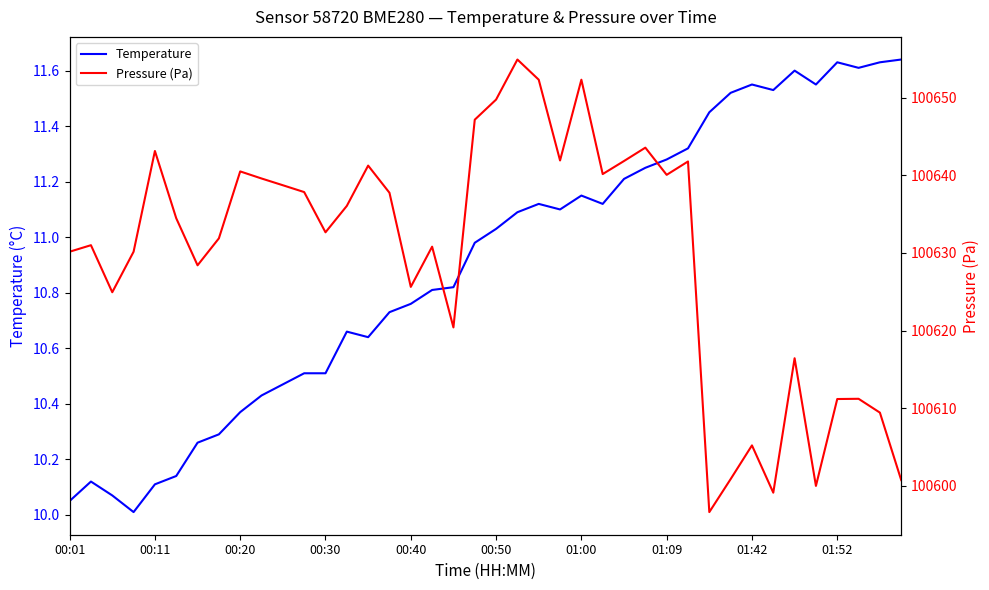

What is the sum of the Pressure (Pa) values at 23 and 11?

201279.8